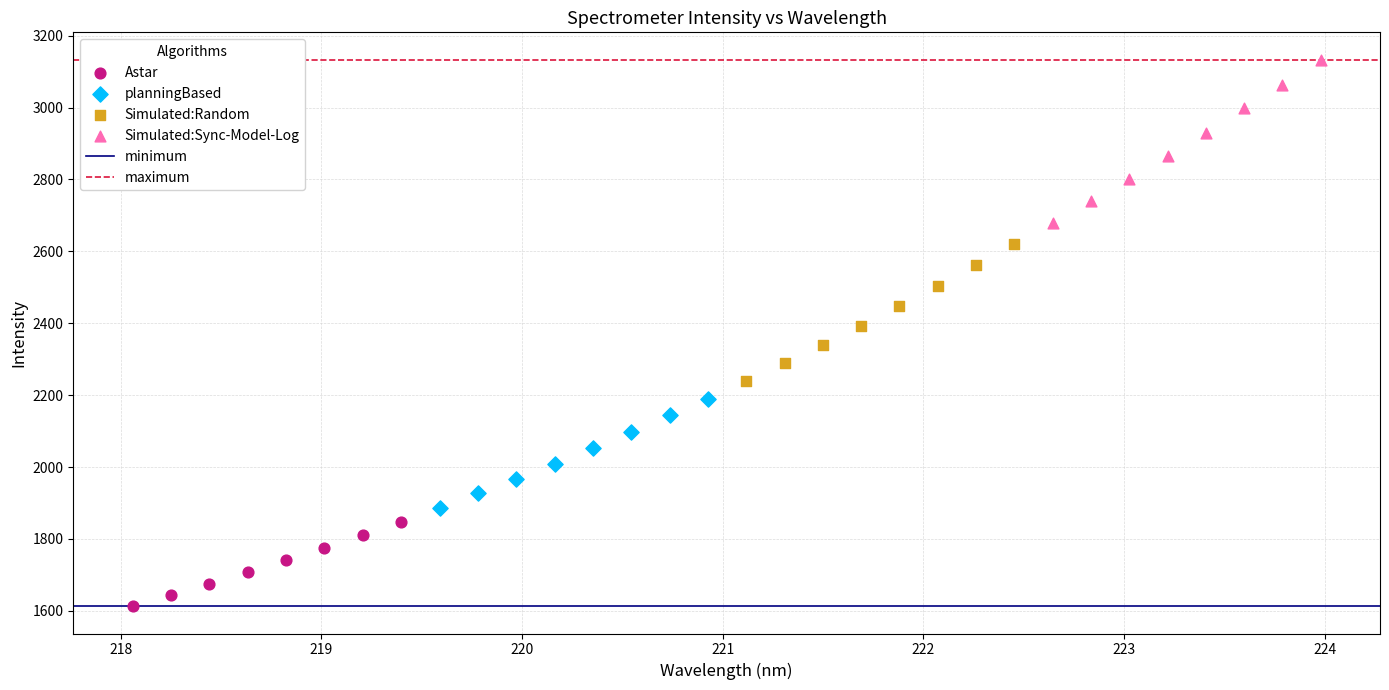

Which series contains the highest Y value?

Simulated:Sync-Model-Log